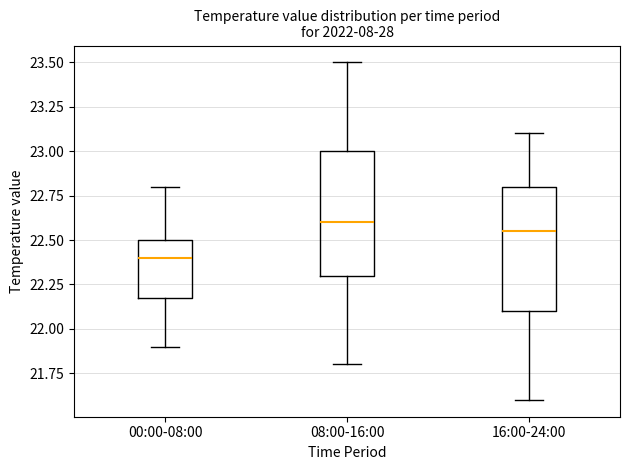

Where does the median line of the box for 16:00-24:00 sit on the y-axis? The values are not printed on the chart, so give them approximately, as read against the axis.

22.55